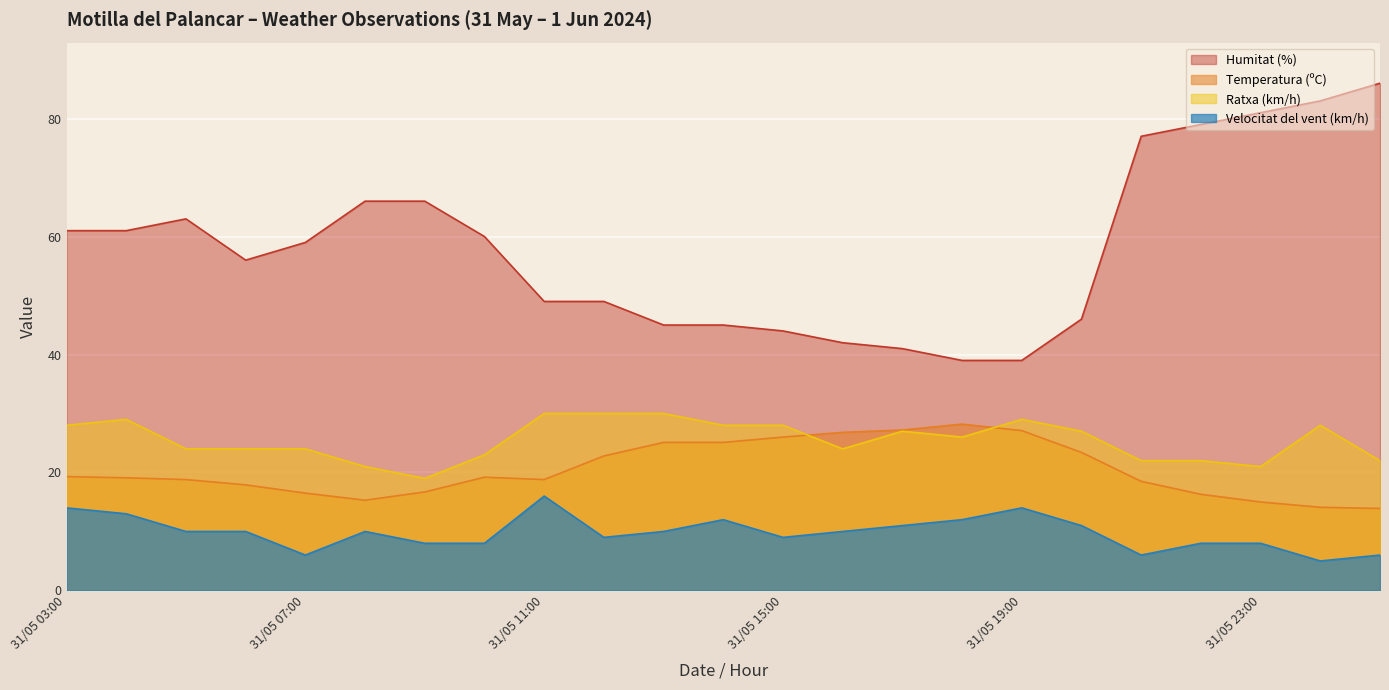

Where is Humitat (%) nearest to the value 62?

31/05 03:00